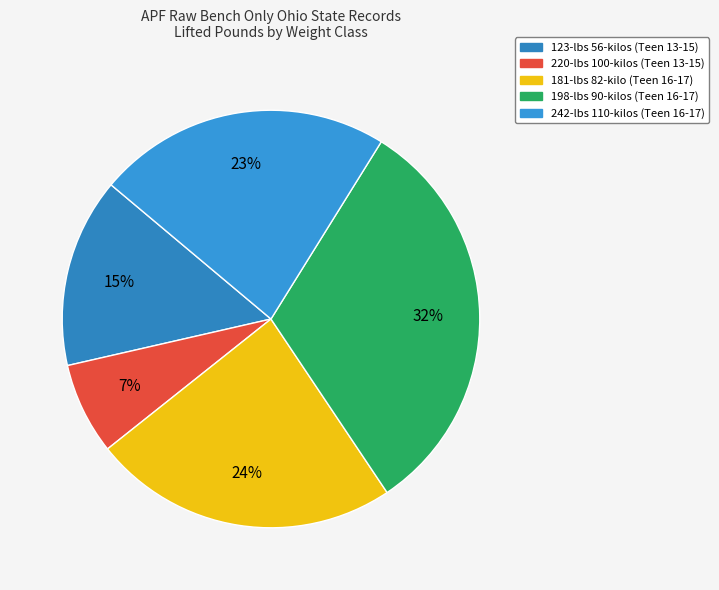

Combined, do 242-lbs 110-kilos (Teen 16-17) and 198-lbs 90-kilos (Teen 16-17) account for over 50%?

Yes